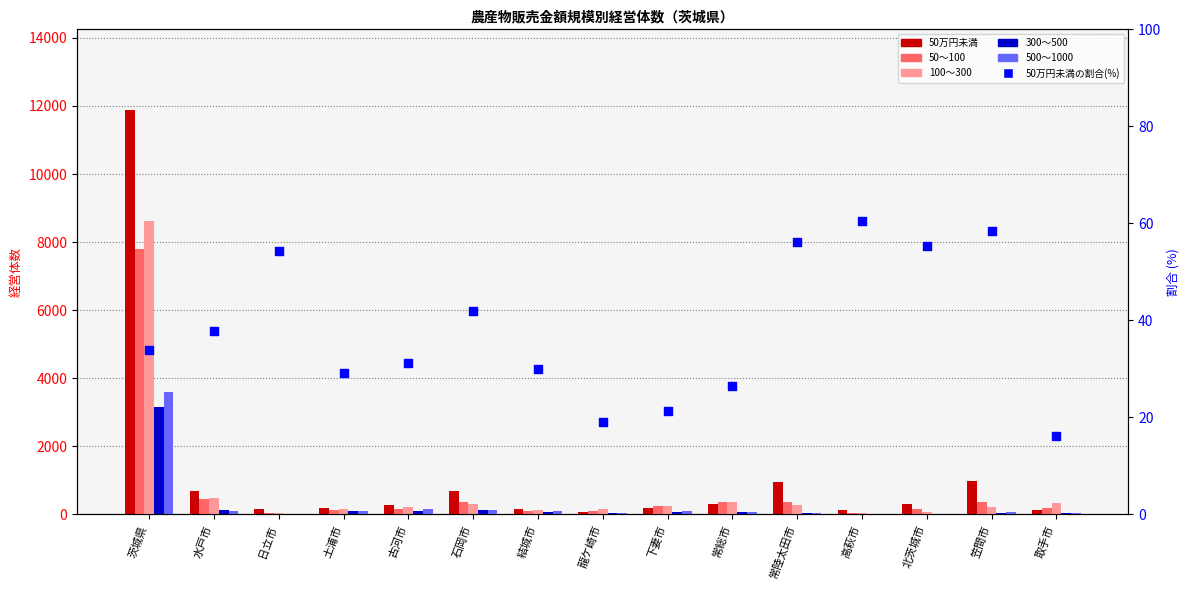

Which series has the largest total across all categories?

50万円未満